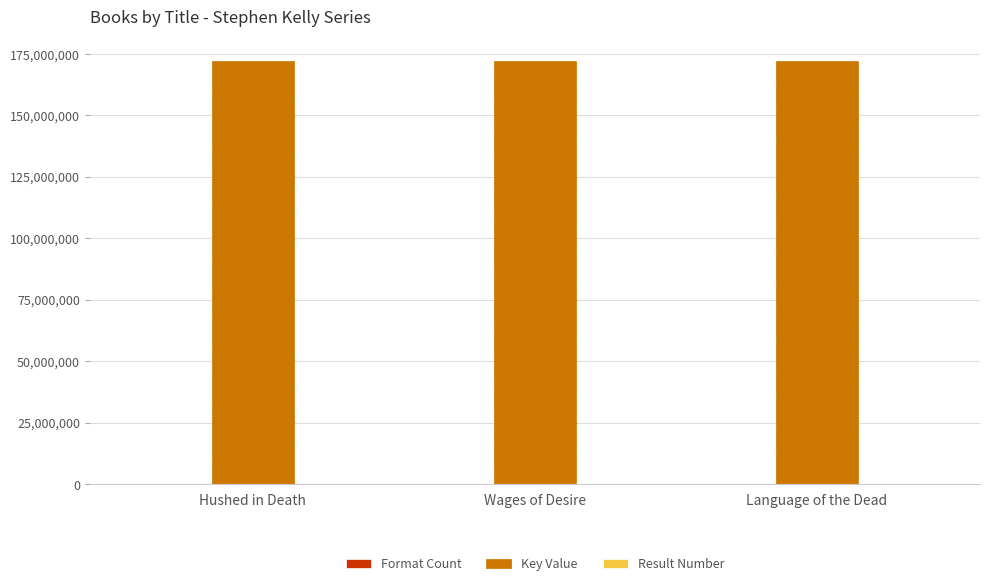

What is the greatest value displayed?

172270632